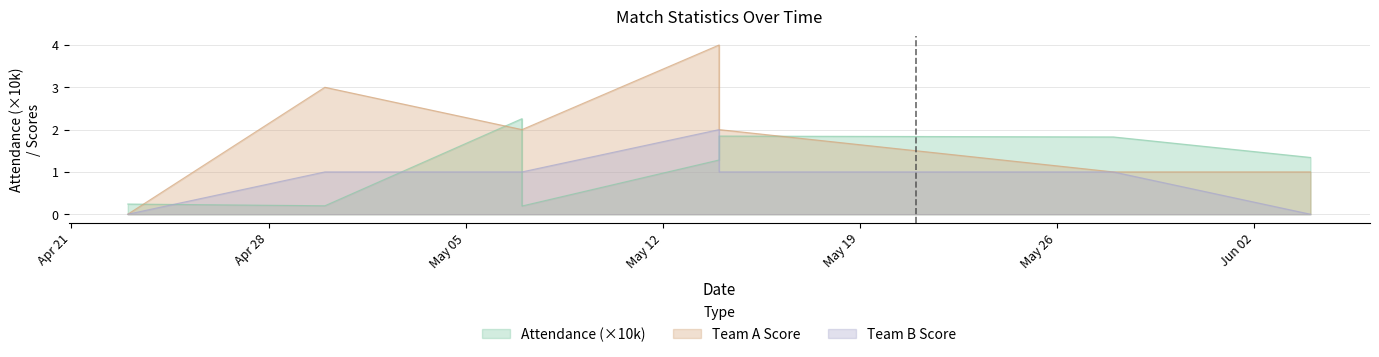

Which category has the lowest value in the Team B Score series?

2014-04-23